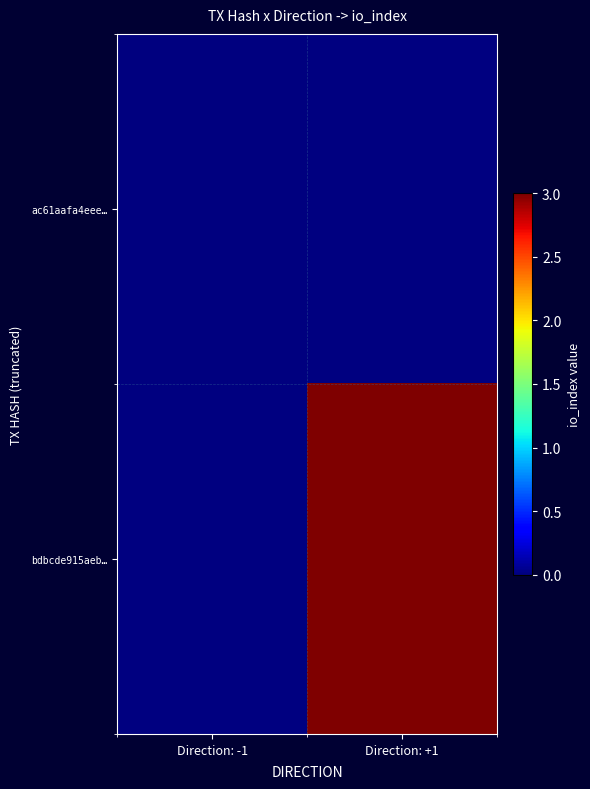

Is it true that bdbcde915aeb… equals 0.7 at Direction: +1?

False